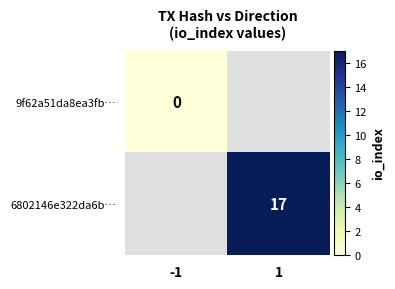

At which category does the chart reach its minimum across all series?

-1